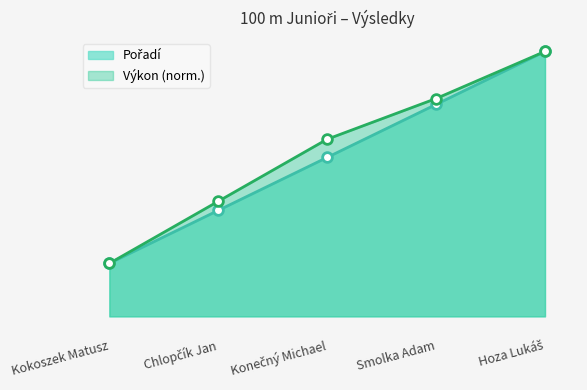

Which label corresponds to the smallest value in the chart?

Kokoszek Matusz